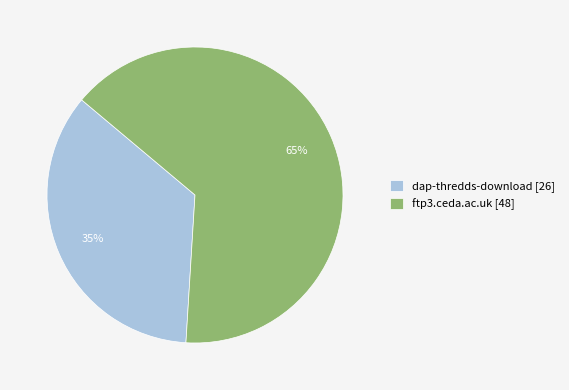

True or false: dap-thredds-download accounts for 29% of the total.

False